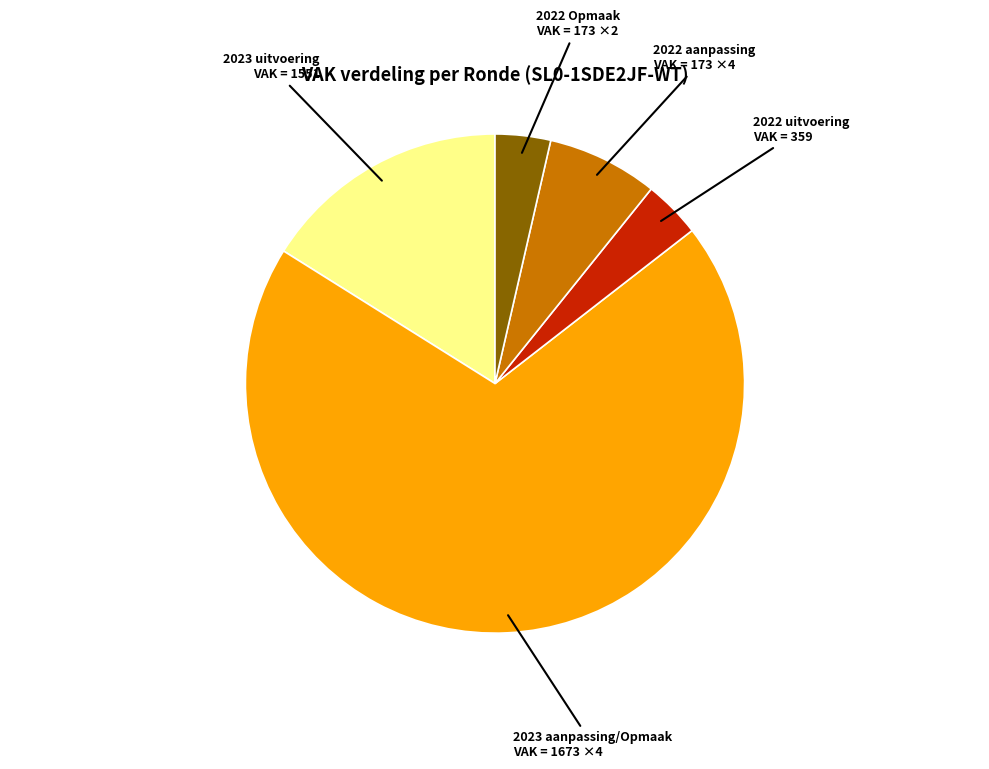

What is the largest slice in the pie chart?

2023 aanpassing/Opmaak VAK = 1673 ×4